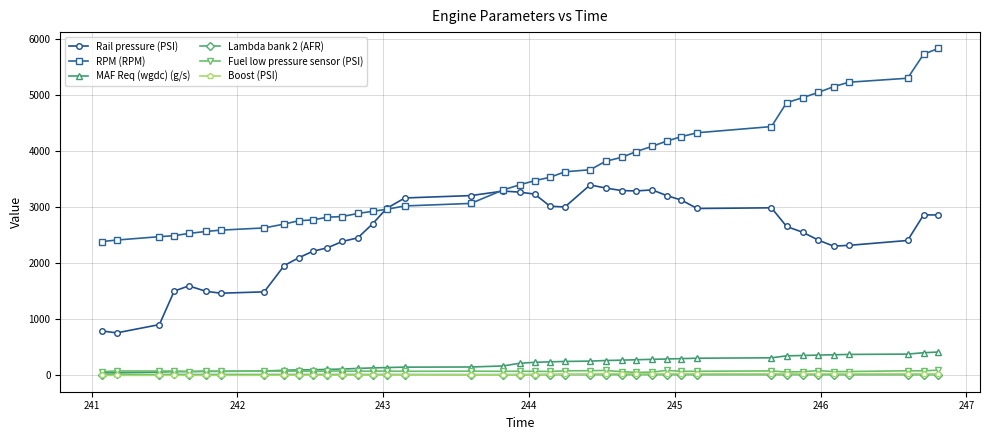

At how many categories does at least one series exceed 1773?

40